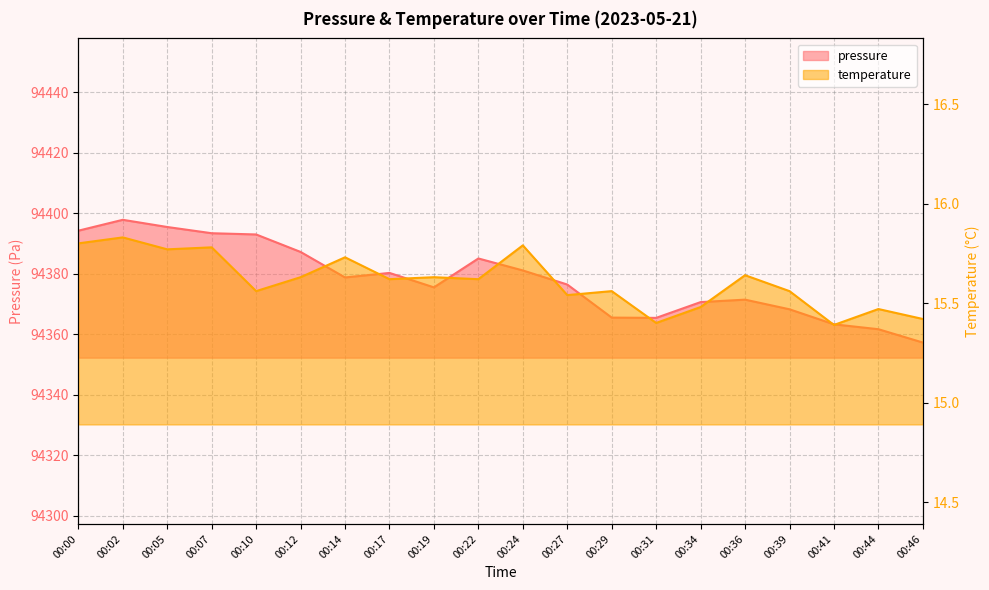

Is the value of pressure at 00:46 greater than the value of temperature at 00:14?

Yes